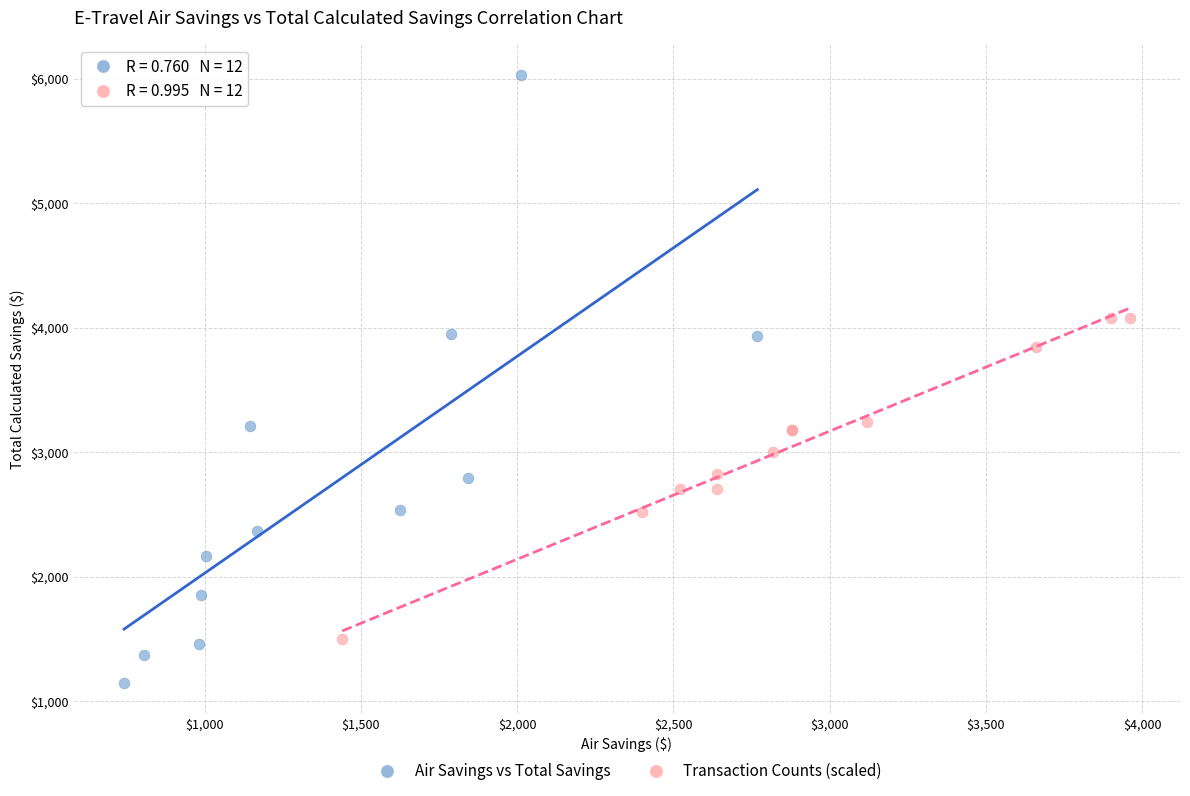

Which series reaches the minimum Y coordinate?

Air Savings vs Total Savings